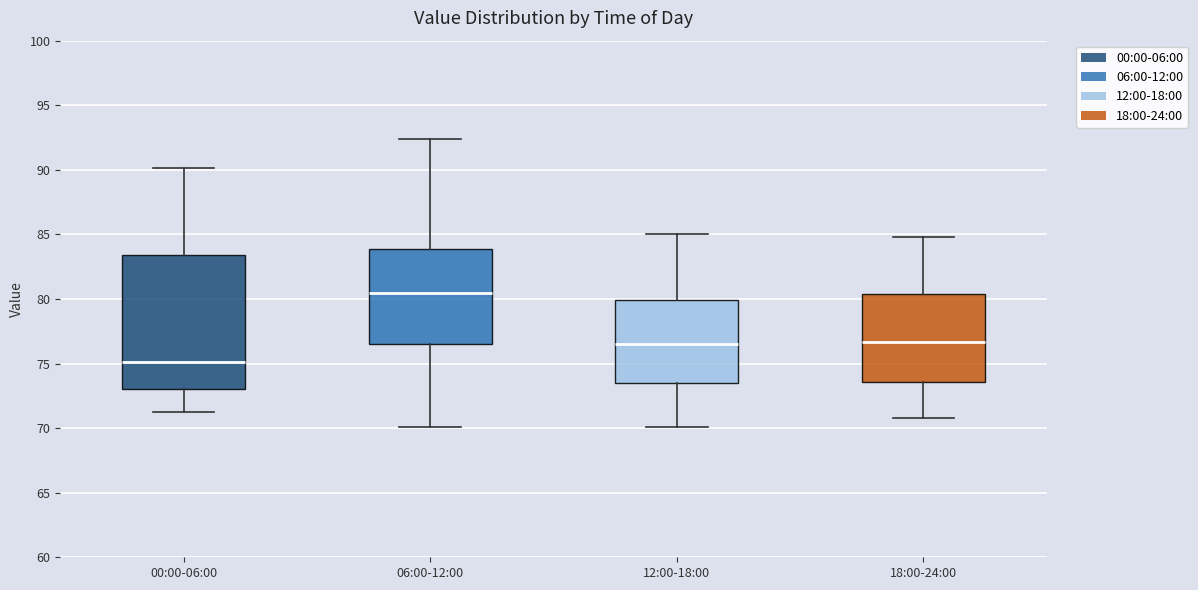

Reading left to right, transcribe this box plot: for each box, give where its median line is, the range the box spans, and where its two whiskers end, as read against the y-axis. The values are not printed on the chart, so give them approximately, as read against the axis.

00:00-06:00: median 75.0, box 73.0 to 83.5, whiskers 71.5 to 90.0
06:00-12:00: median 80.5, box 76.5 to 84.0, whiskers 70.0 to 92.5
12:00-18:00: median 76.5, box 73.5 to 80.0, whiskers 70.0 to 85.0
18:00-24:00: median 76.5, box 73.5 to 80.5, whiskers 71.0 to 85.0